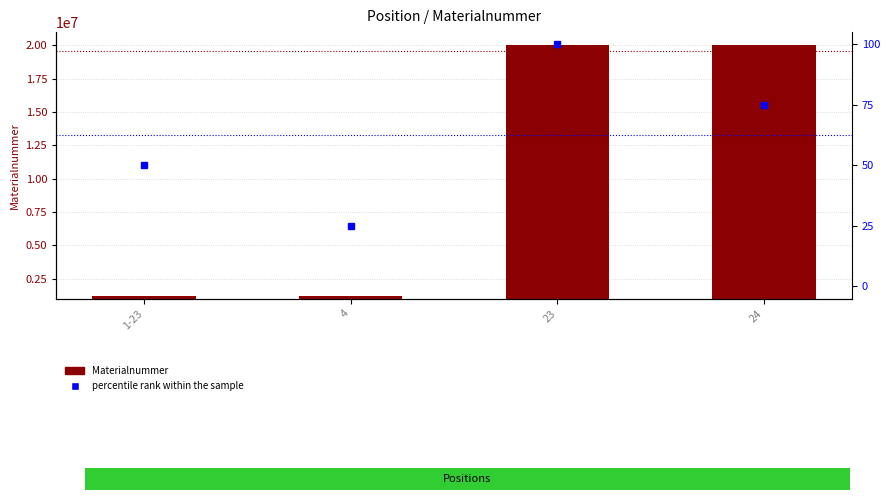

How many groups of bars are there?

4